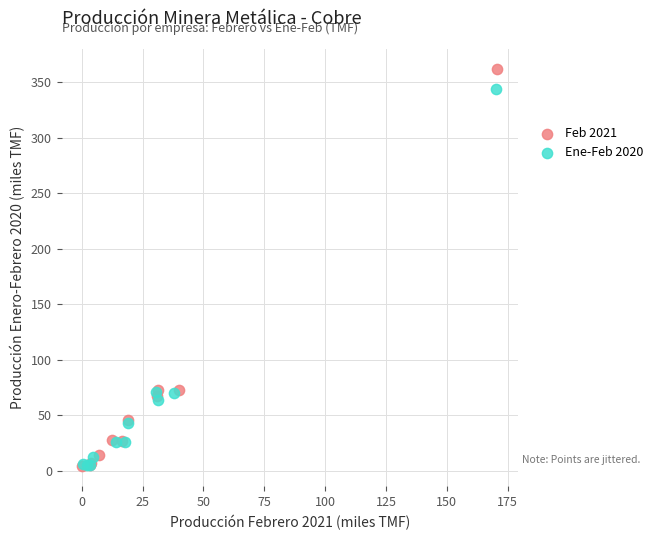

What are all the series names shown in the legend?

Feb 2021, Ene-Feb 2020